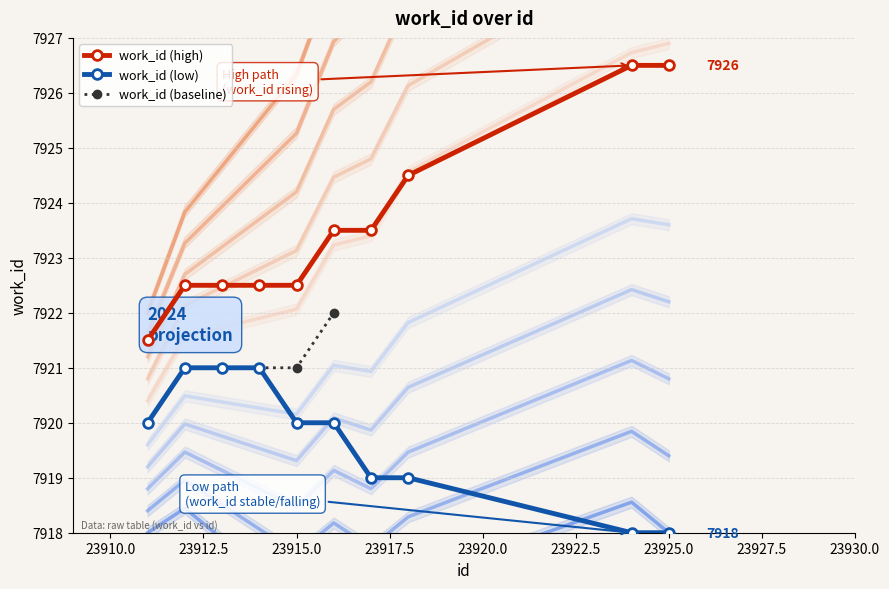

Rank the categories by value from lowest to highest.

23911, 23912, 23913, 23914, 23915, 23916, 23917, 23918, 23924, 23925